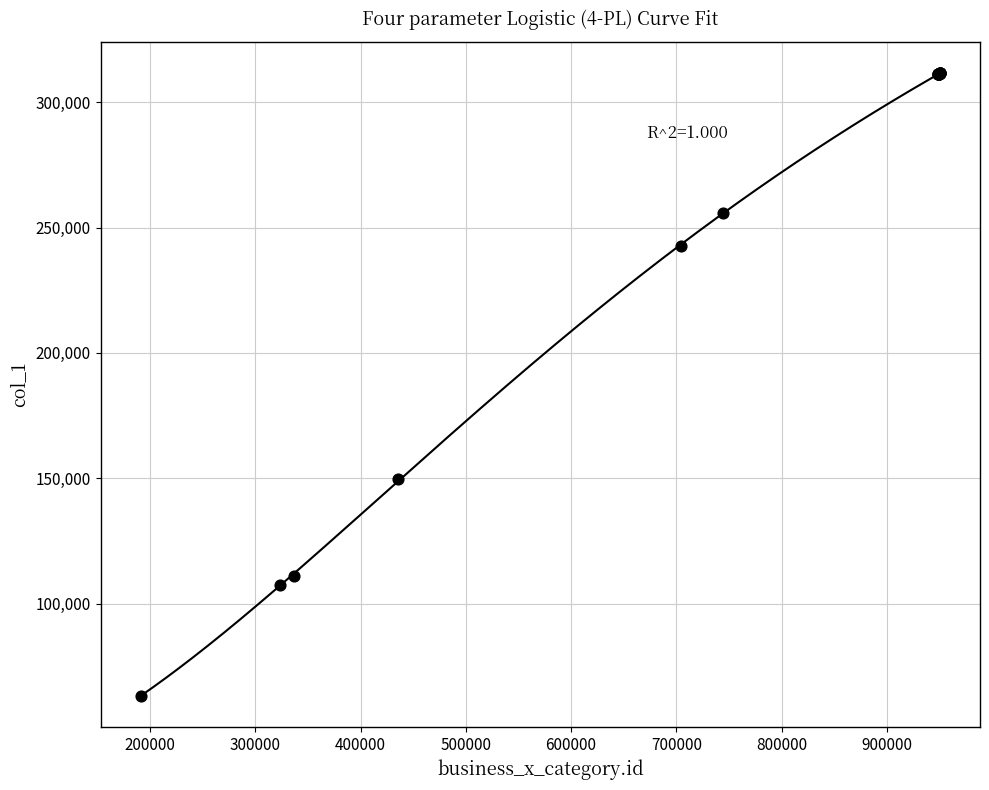

What Y value in the scatter plot is closest to 187417?

149575